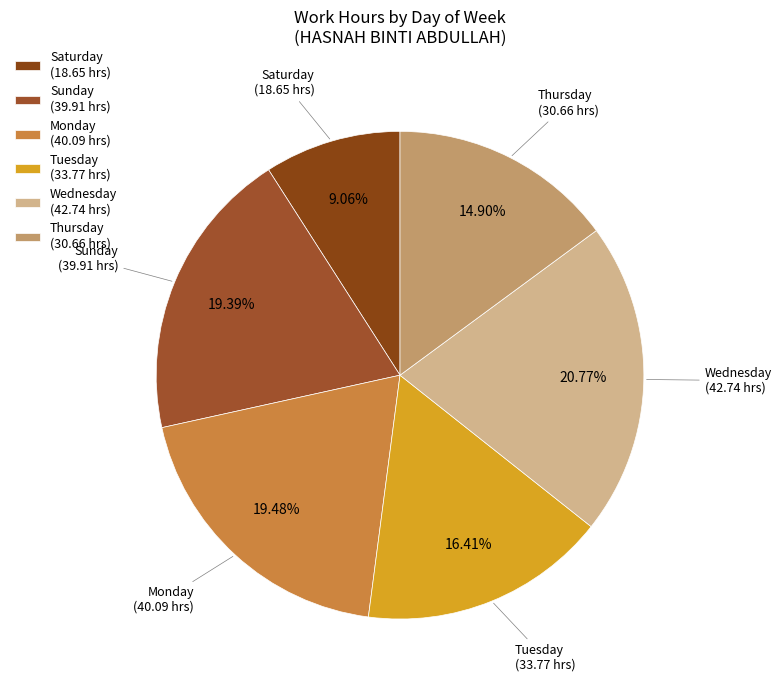

Between Saturday (18.65 hrs) and Thursday (30.66 hrs), which is larger?

Thursday (30.66 hrs)